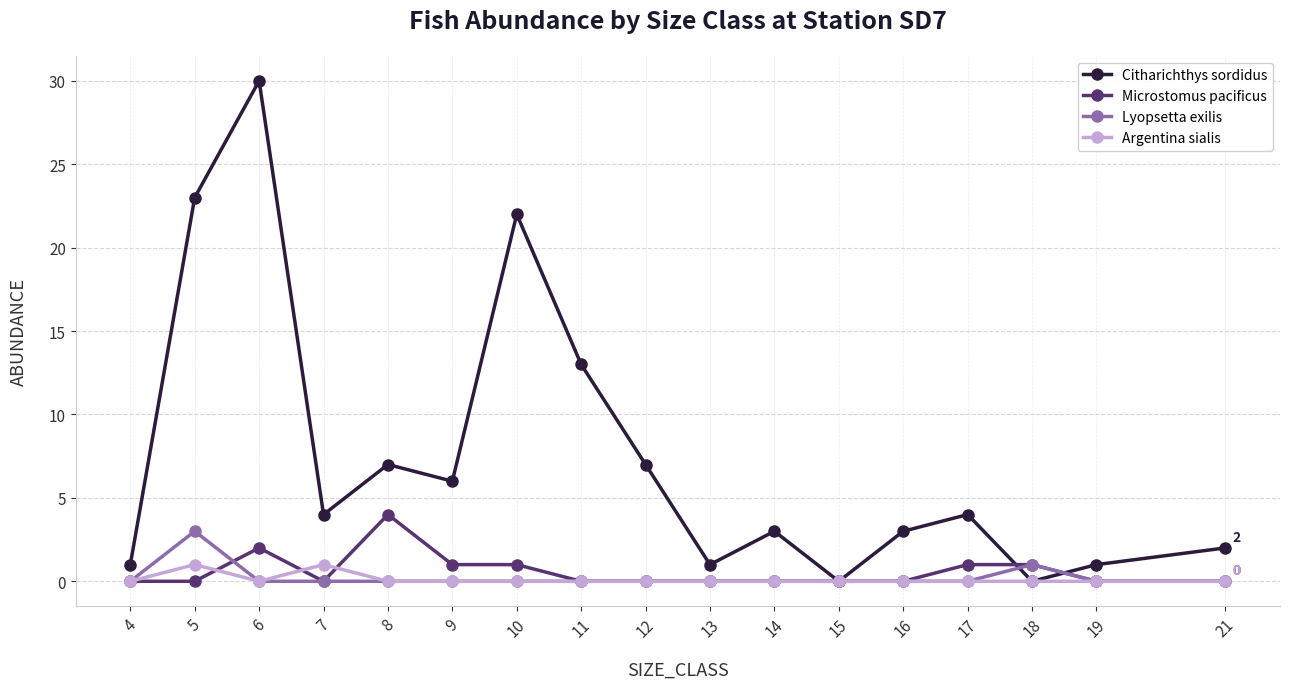

Reading left to right, transcribe all the data shown in this chart.

Citharichthys sordidus: 4=1	5=23	6=30	7=4	8=7	9=6	10=22	11=13	12=7	13=1	14=3	15=0	16=3	17=4	18=0	19=1	21=2
Microstomus pacificus: 4=0	5=0	6=2	7=0	8=4	9=1	10=1	11=0	12=0	13=0	14=0	15=0	16=0	17=1	18=1	19=0	21=0
Lyopsetta exilis: 4=0	5=3	6=0	7=0	8=0	9=0	10=0	11=0	12=0	13=0	14=0	15=0	16=0	17=0	18=1	19=0	21=0
Argentina sialis: 4=0	5=1	6=0	7=1	8=0	9=0	10=0	11=0	12=0	13=0	14=0	15=0	16=0	17=0	18=0	19=0	21=0